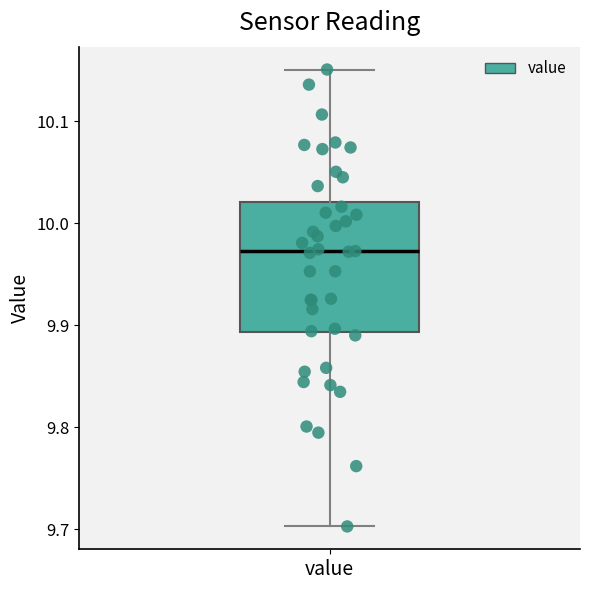

Read this box plot against the y-axis: the position of the median line, the range covered by the box, and the ends of both whiskers. The values are not printed on the chart, so give them approximately, as read against the axis.

median 9.97, box 9.89 to 10.02, whiskers 9.70 to 10.15